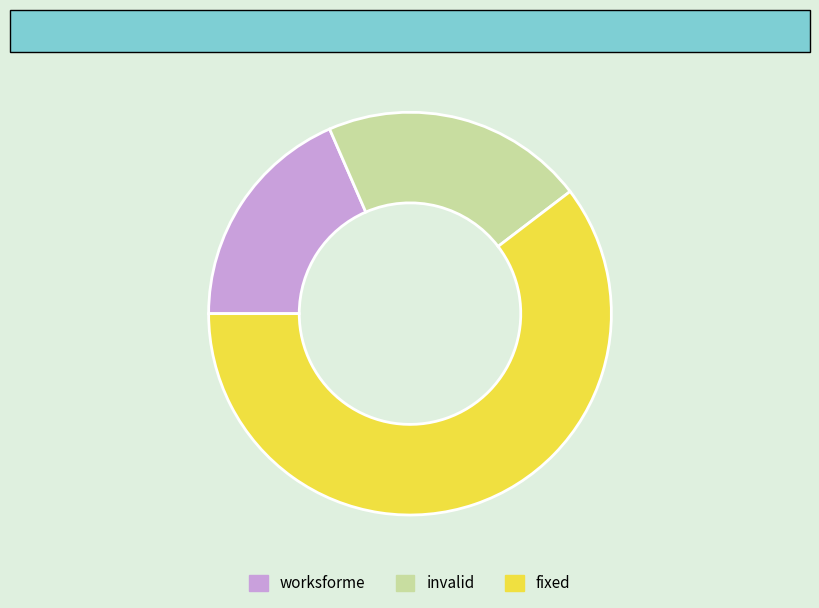

Is there a majority slice in this chart?

Yes